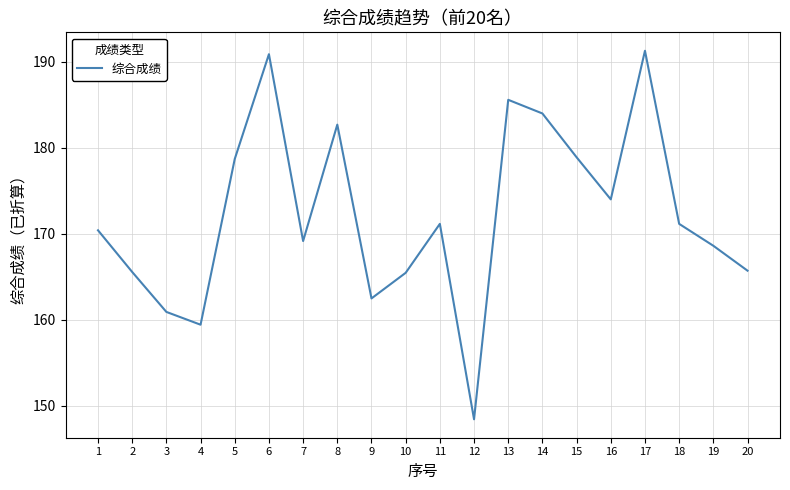

What value does the data have at 2?

165.6